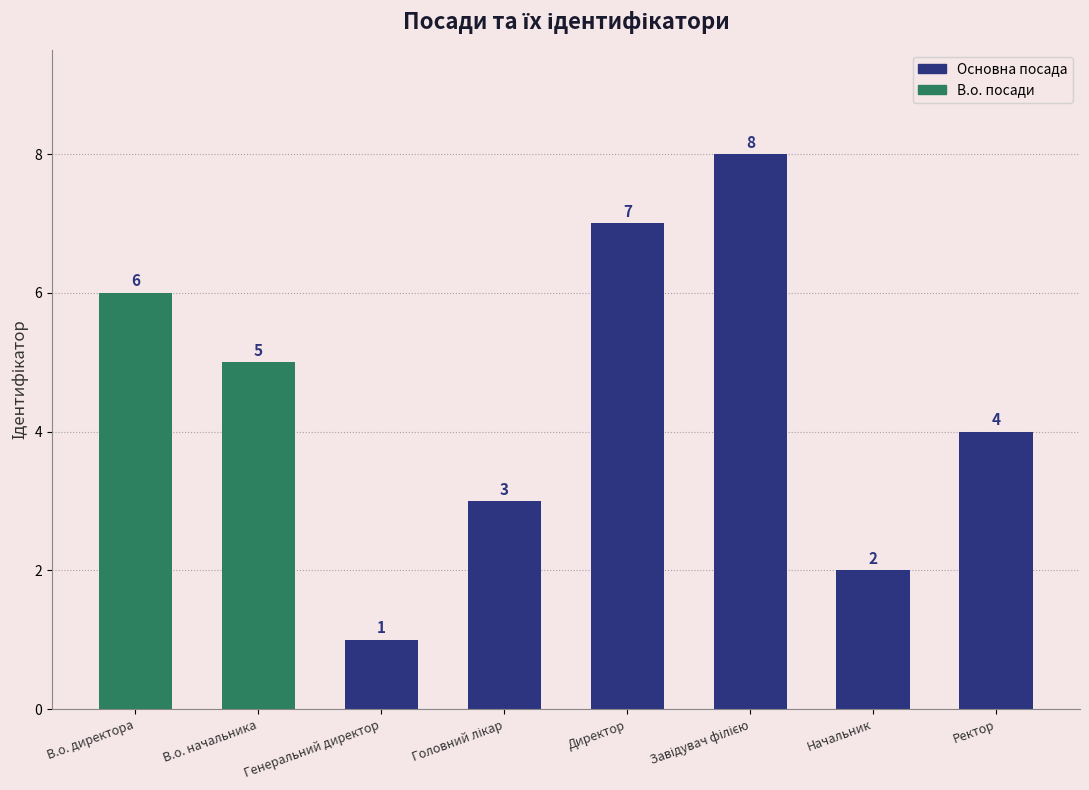

What is the change in value from Начальник to Ректор?

+2